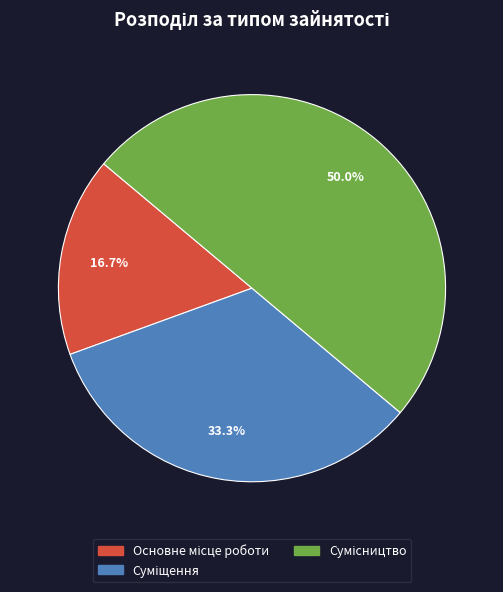

Which has a higher value, Суміщення or Сумісництво?

Сумісництво